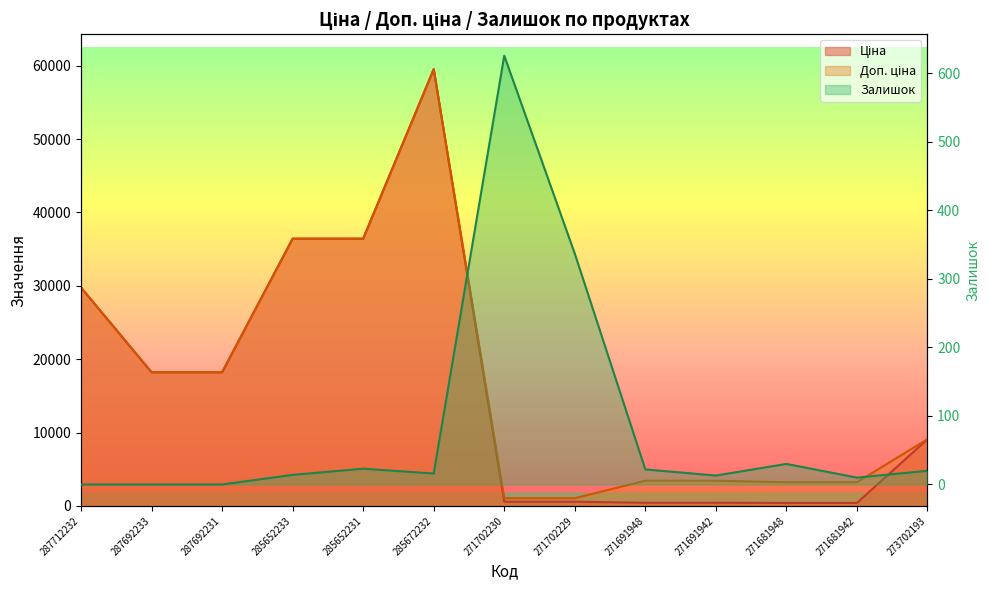

What value does the Залишок series have at 285652233?

14.0